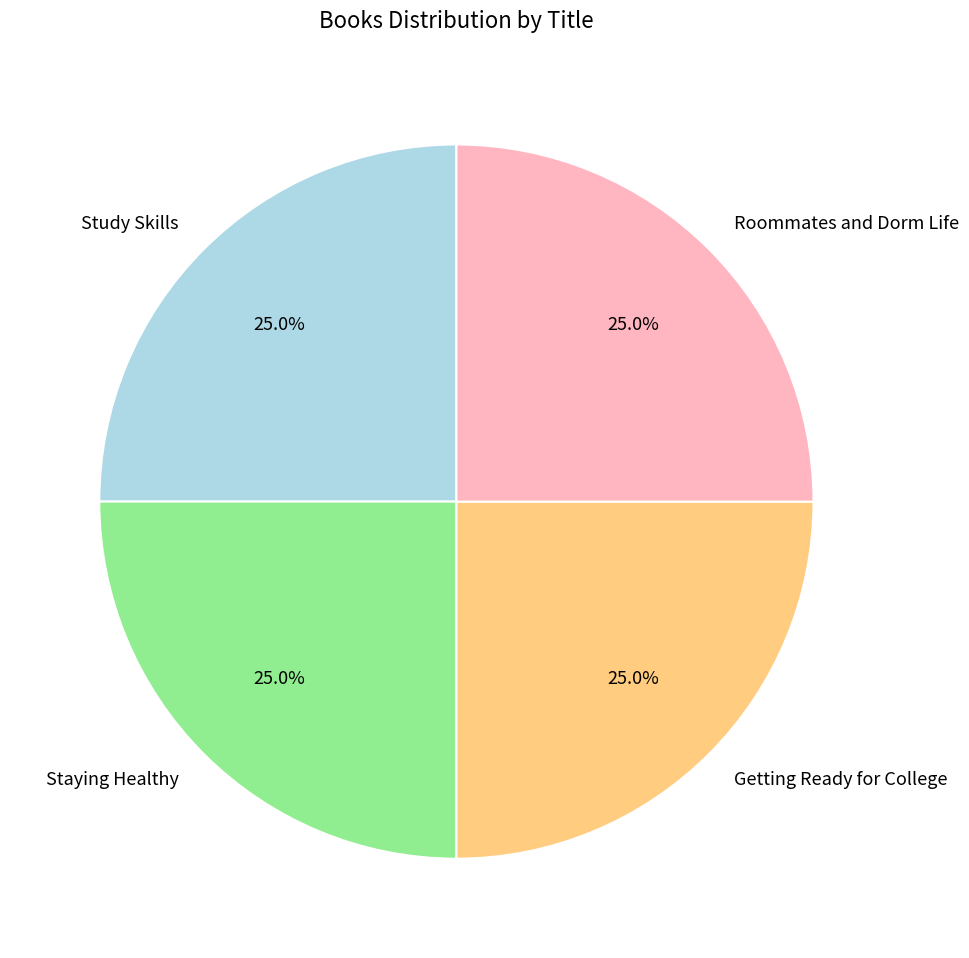

Is Getting Ready for College the majority of the pie?

No